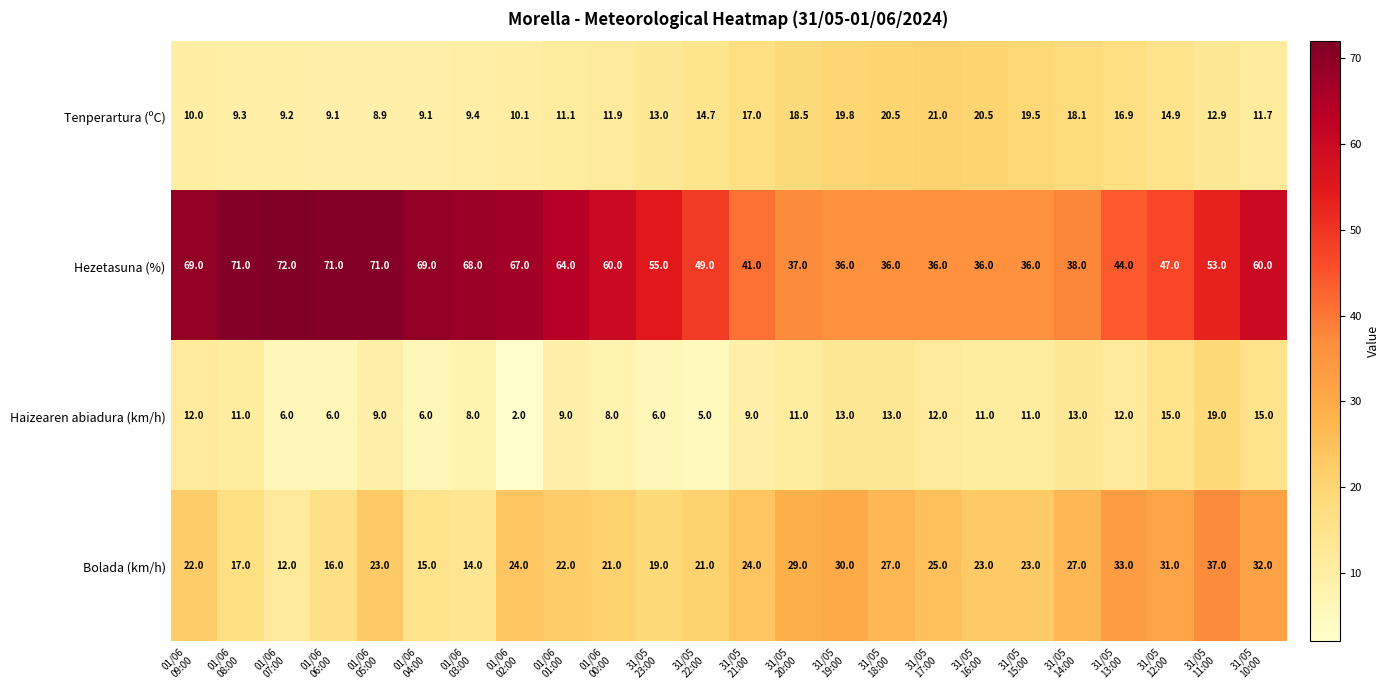

Count the number of categories in the chart.

24